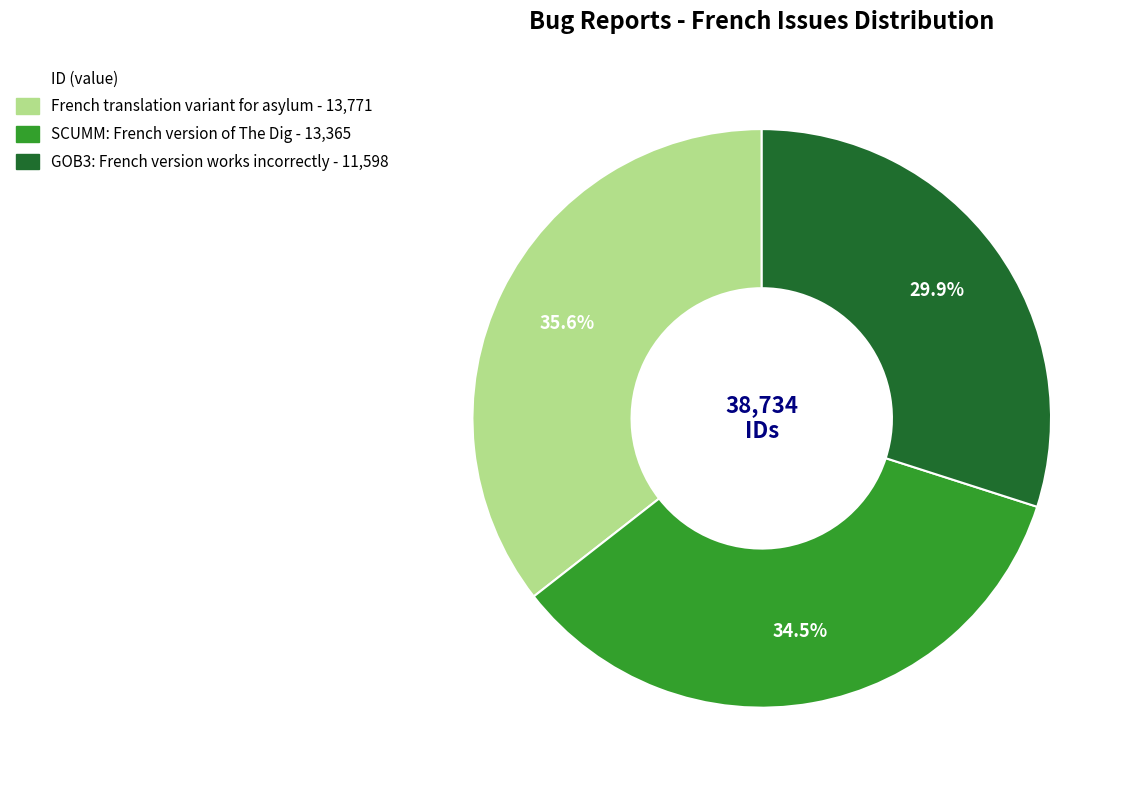

Is there a majority slice in this chart?

No